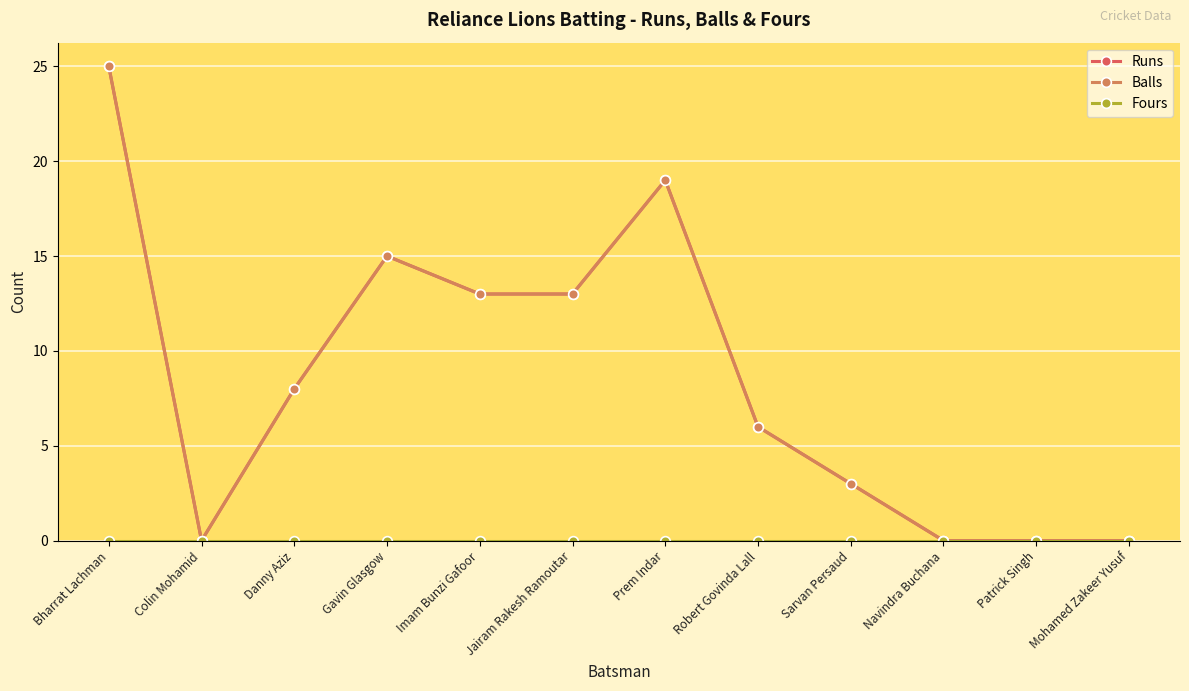

True or false: Balls has more than 1 points higher than both neighbors.

True